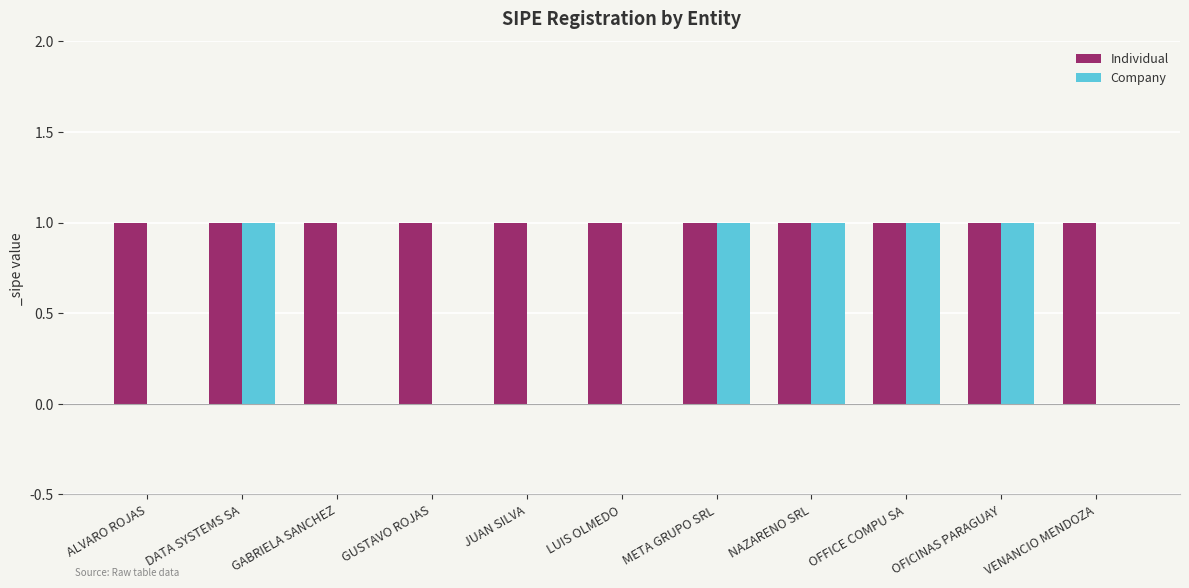

How many groups of bars are there?

11